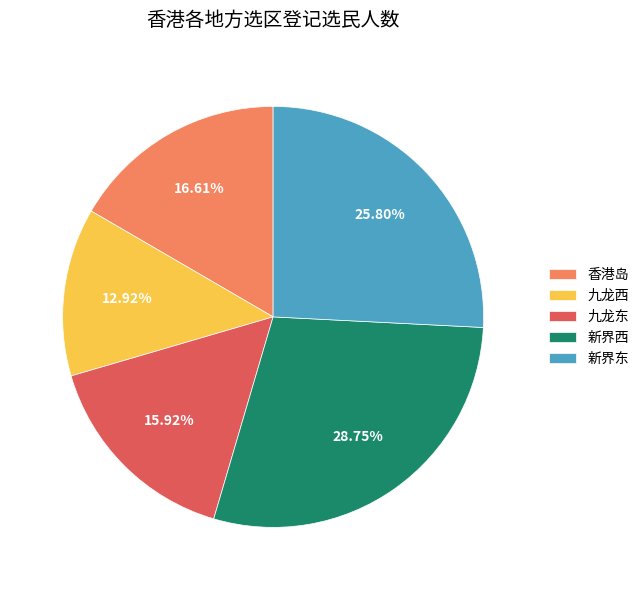

To the nearest percent, what is the difference between the largest and smallest slice percentages?

16%